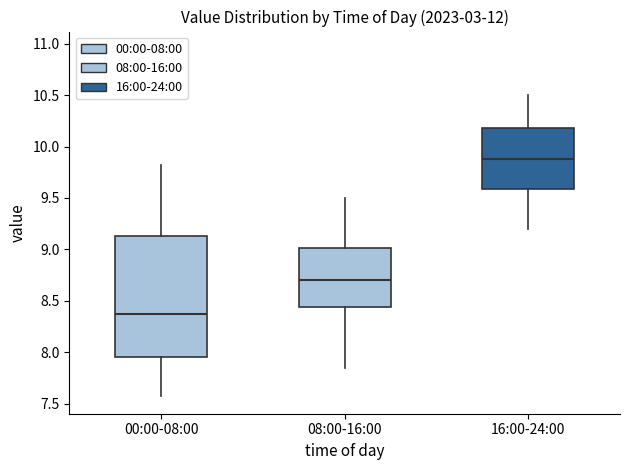

Reading left to right, read every box against the y-axis: the position of its median line, the range the box covers, and the ends of its whiskers. The values are not printed on the chart, so give them approximately, as read against the axis.

00:00-08:00: median 8.40, box 7.95 to 9.15, whiskers 7.55 to 9.80
08:00-16:00: median 8.70, box 8.45 to 9.00, whiskers 7.85 to 9.50
16:00-24:00: median 9.90, box 9.60 to 10.20, whiskers 9.20 to 10.50